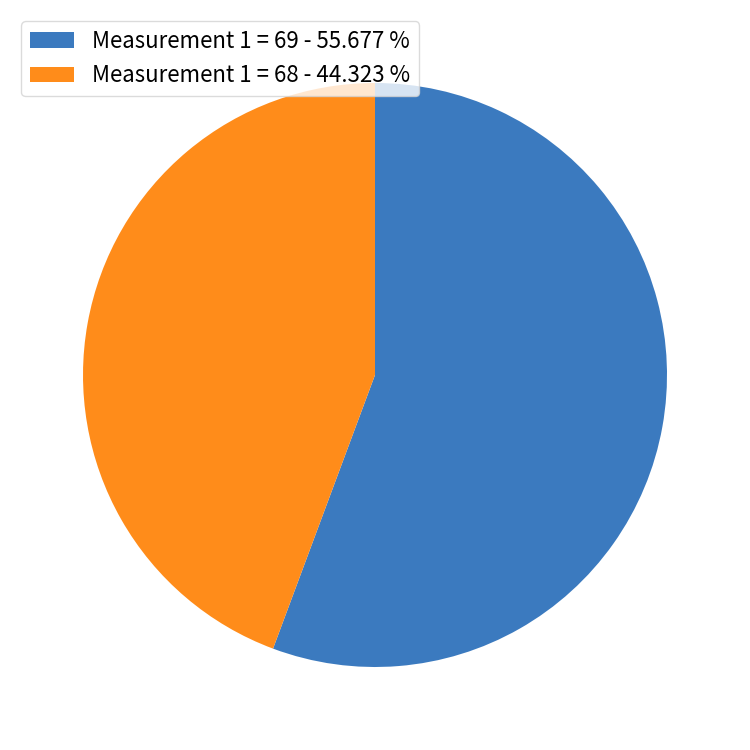

Rank the categories by value from highest to lowest.

Measurement 1 = 69 - 55.677 %, Measurement 1 = 68 - 44.323 %